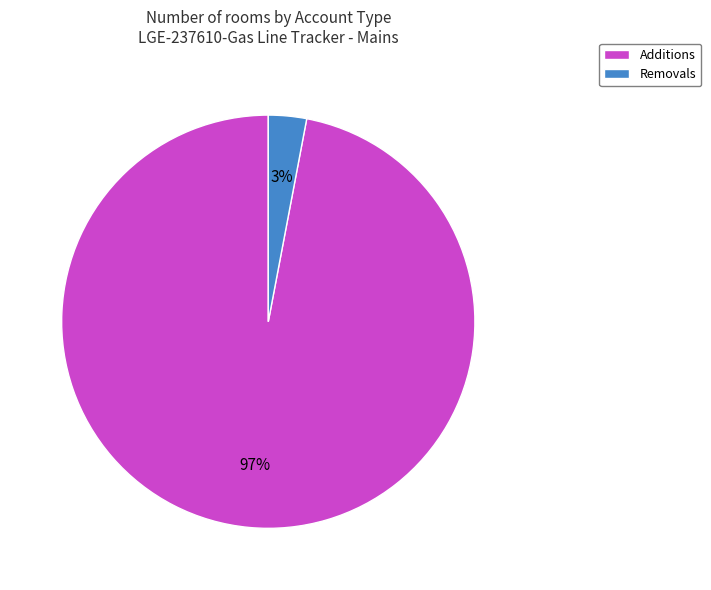

To the nearest percent, what portion does Additions represent?

97%